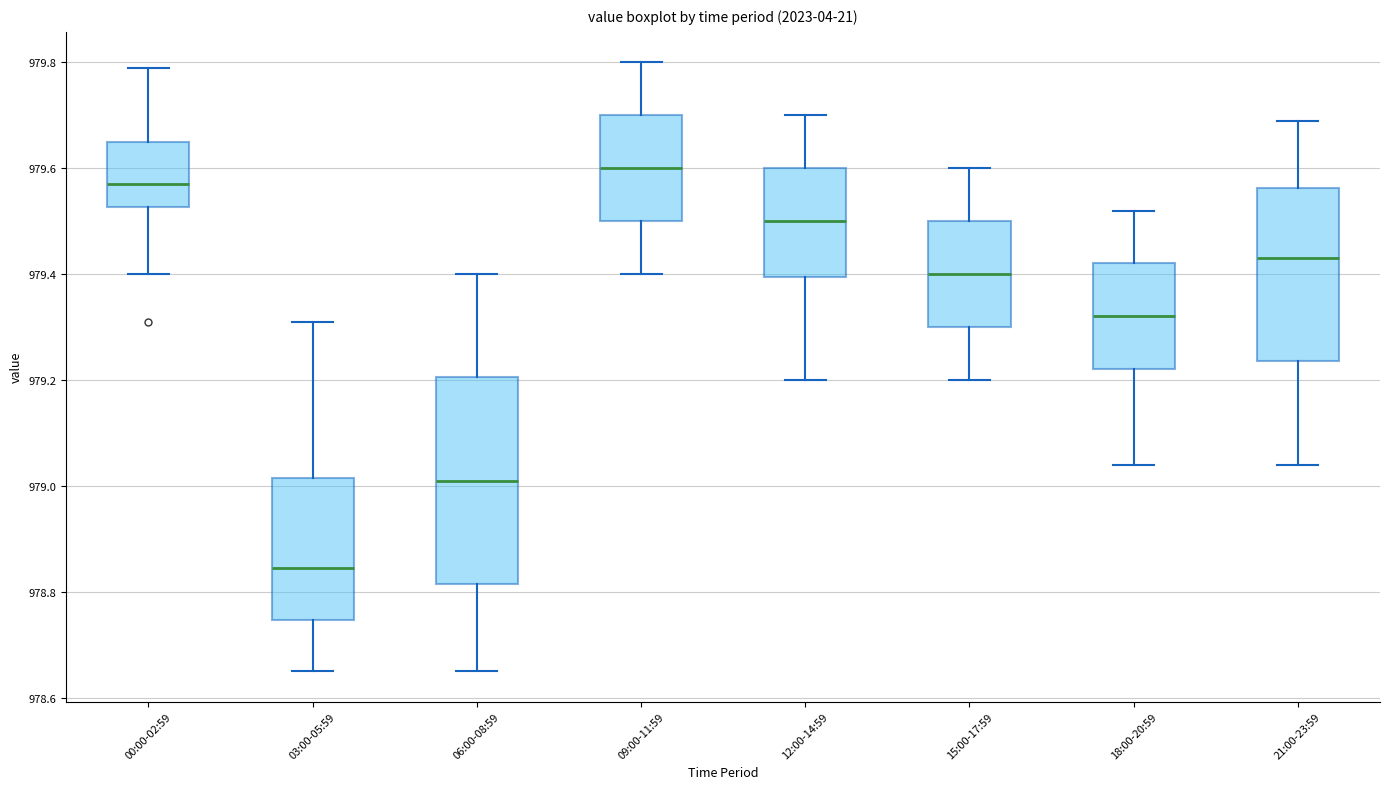

Which box is the tallest, from its lower edge to its upper edge?

06:00-08:59